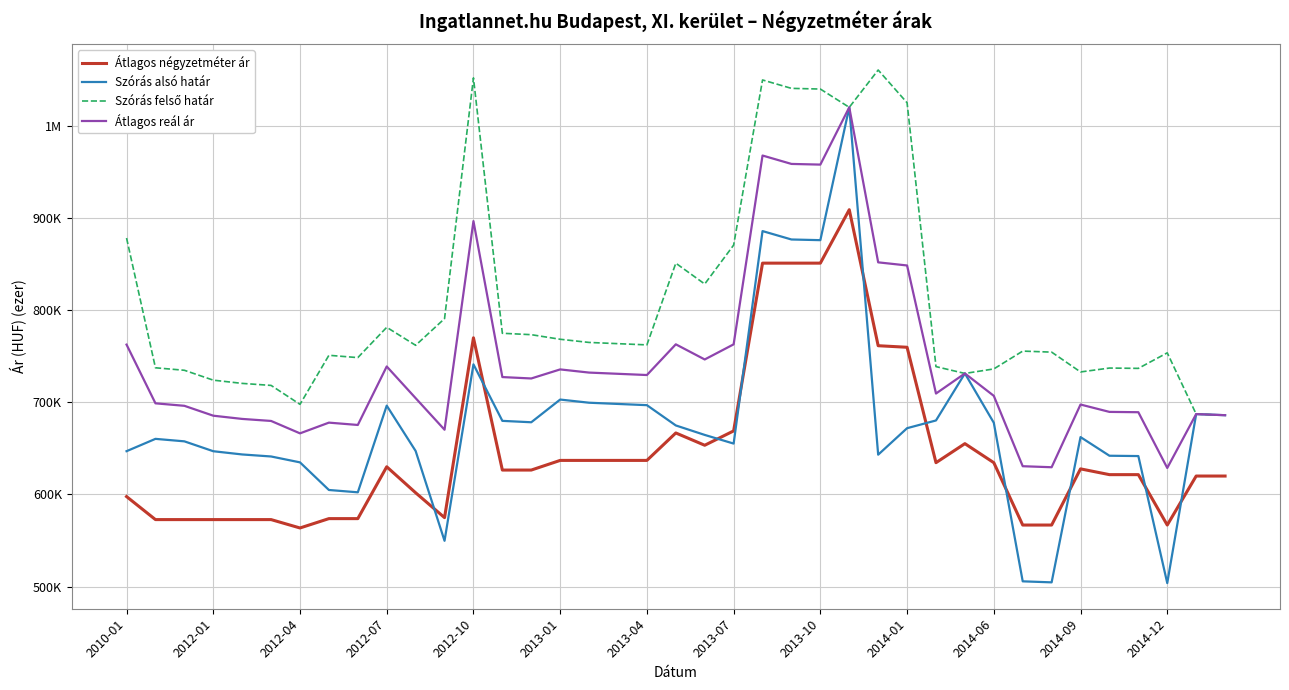

At which label is Szórás alsó határ closest to 762?

2012-10